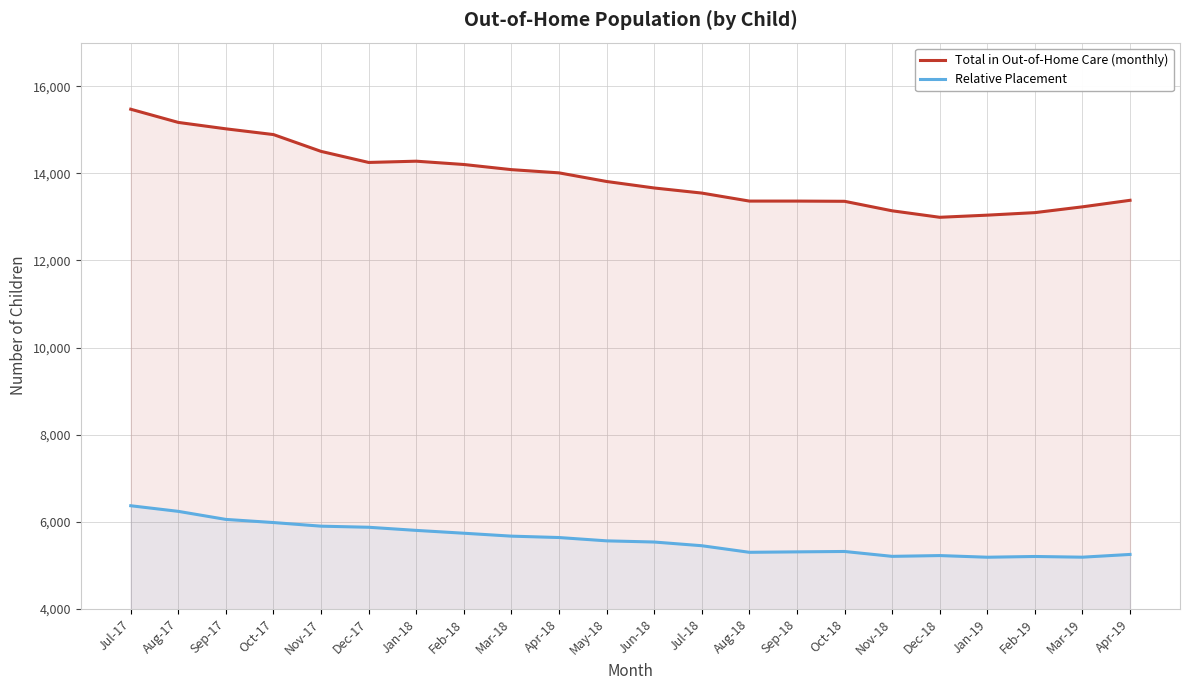

Is it true that Relative Placement equals 6367 at Jul-17?

True